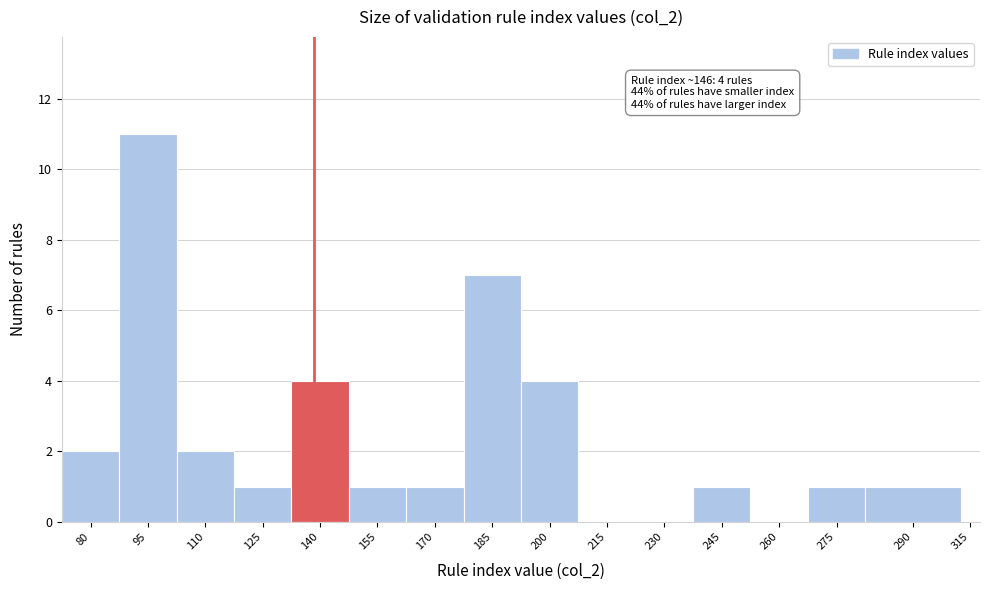

Reading left to right, transcribe all the data shown in this chart.

80=2	95=11	110=2	125=1	140=4	155=1	170=1	185=7	200=4	215=0	230=0	245=1	260=0	275=1	290=1	315=0